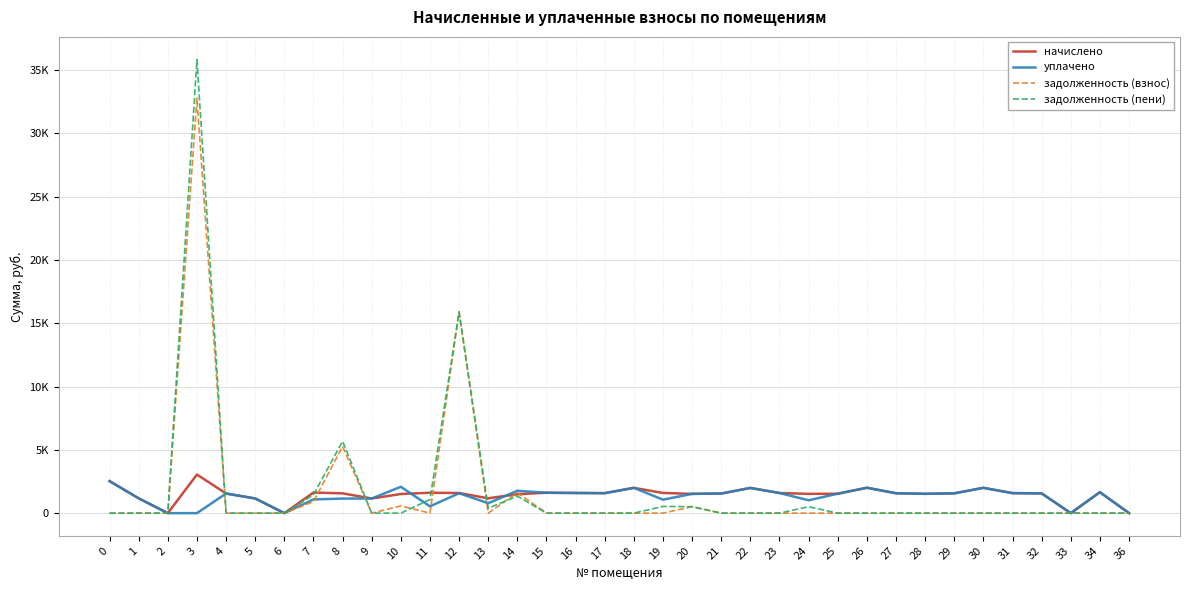

What are all the series names shown in the legend?

начислено, уплачено, задолженность (взнос), задолженность (пени)